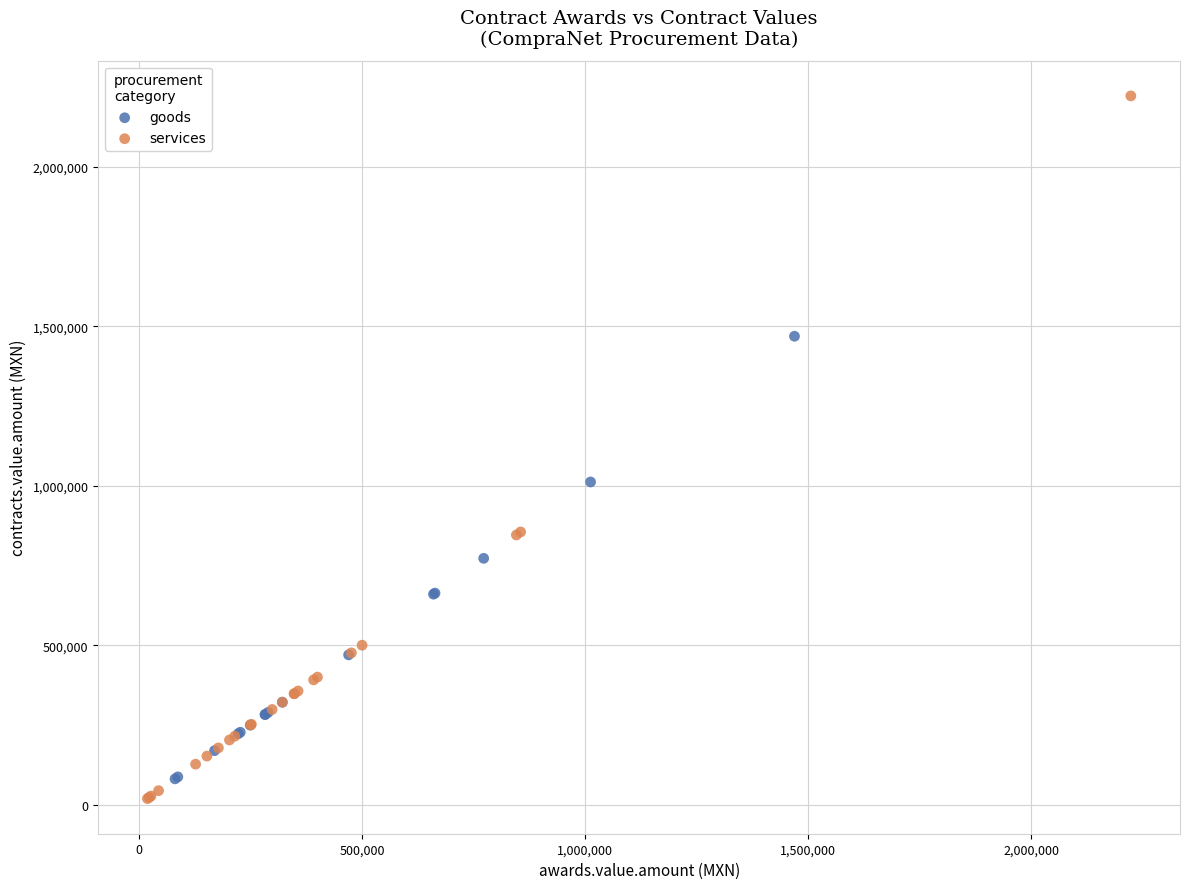

Which series contains the highest Y value?

services